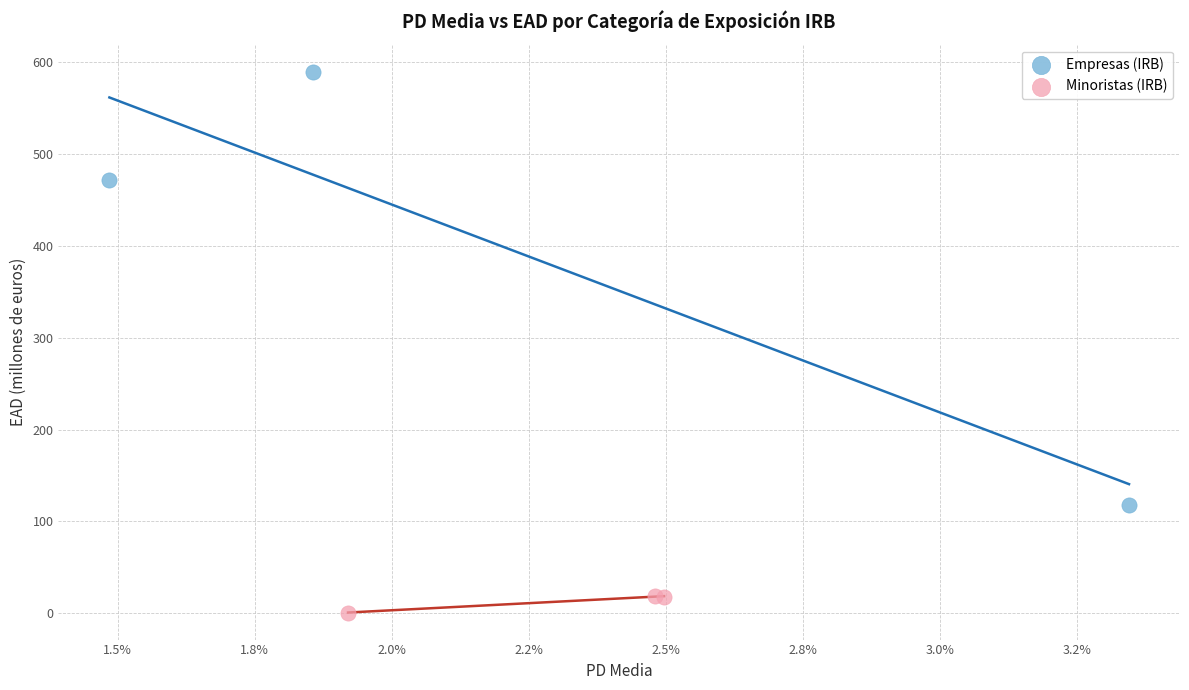

Which series has the largest Y range (max minus min)?

Empresas (IRB)